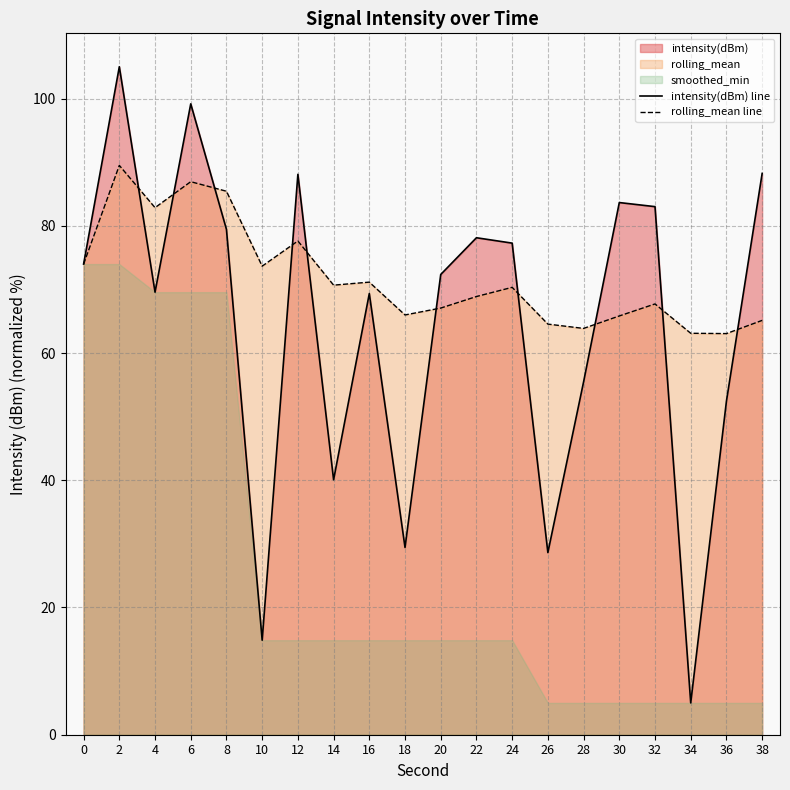

Reading right to left, list all the values displayed in this chart.

intensity(dBm) line: 38=88.2	36=52.4	34=5.0	32=83.0	30=83.7	28=55.5	26=28.6	24=77.3	22=78.1	20=72.3	18=29.4	16=69.4	14=40.1	12=88.1	10=14.9	8=79.4	6=99.2	4=69.6	2=105.0	0=74.0
rolling_mean line: 38=65.1	36=63.1	34=63.1	32=67.7	30=65.8	28=63.9	26=64.5	24=70.3	22=68.9	20=67.1	18=66.0	16=71.1	14=70.7	12=77.6	10=73.7	8=85.4	6=86.9	4=82.8	2=89.5	0=74.0